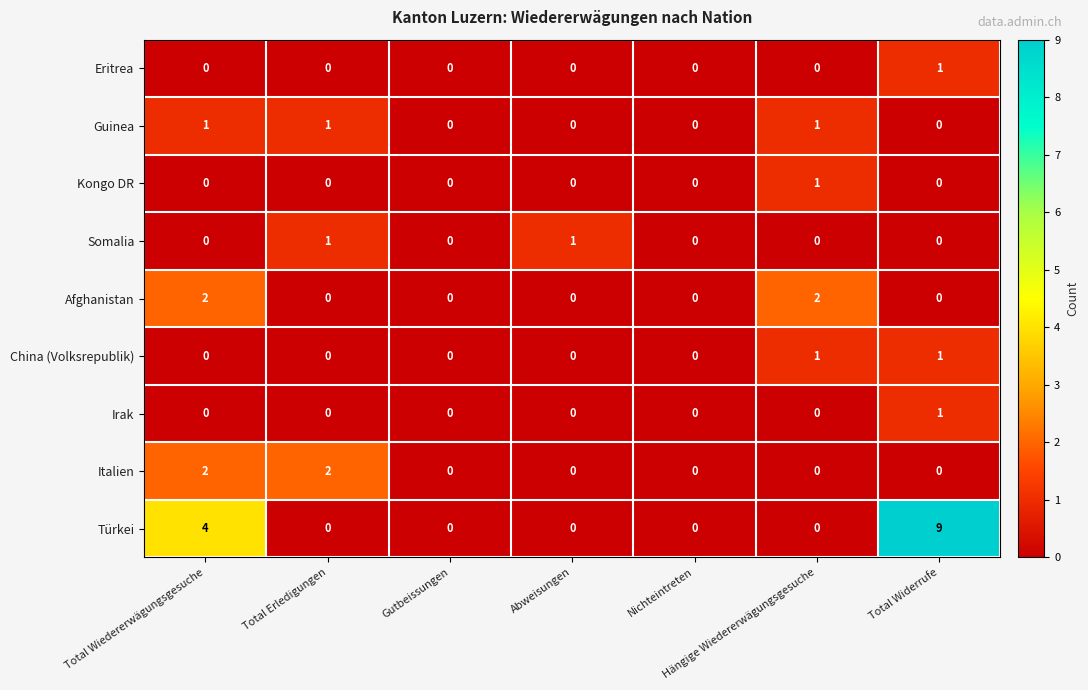

Count the number of categories in the chart.

7